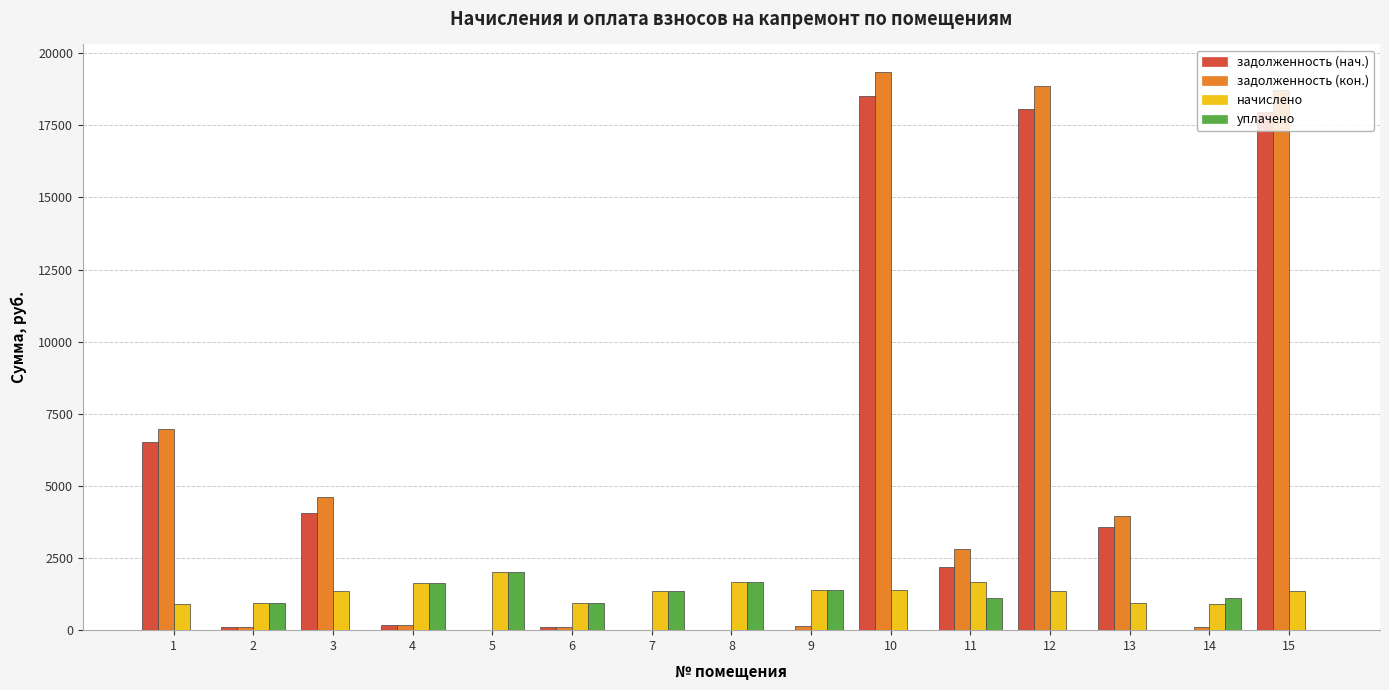

What is the maximum value shown in the chart?

19337.8